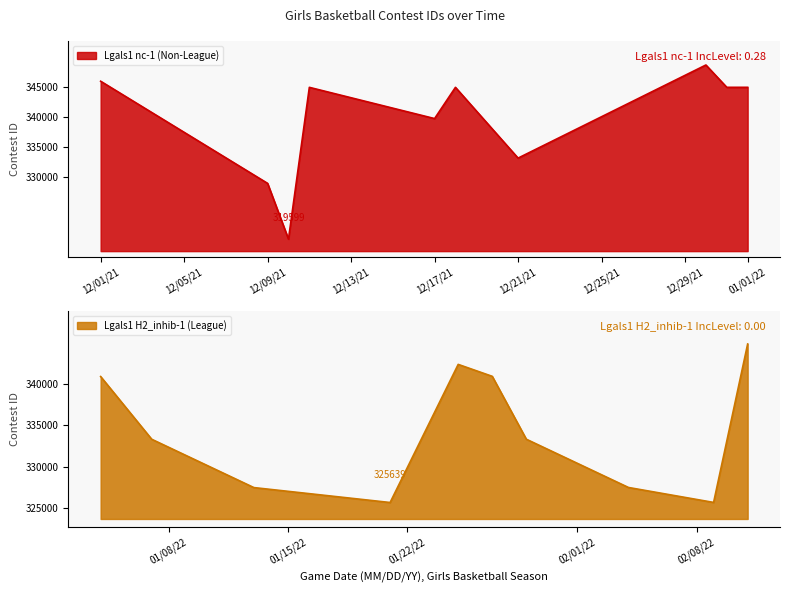

Where is Lgals1 nc-1 (Non-League) nearest to the value 334113?

12/21/21